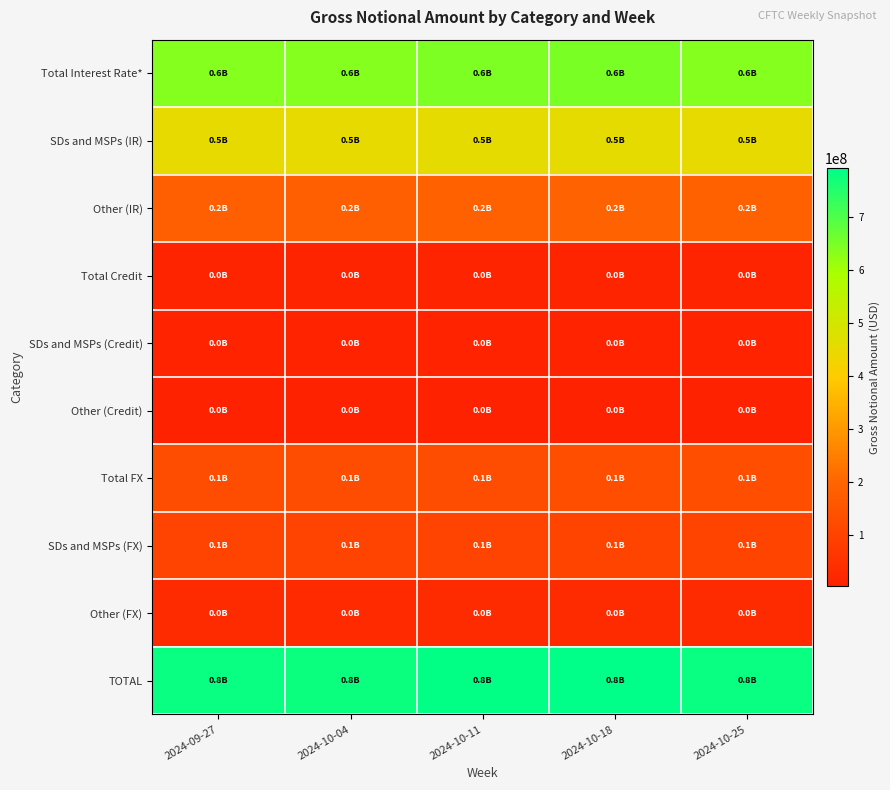

Which has a higher value, 2024-10-04 or 2024-10-25?

2024-10-04